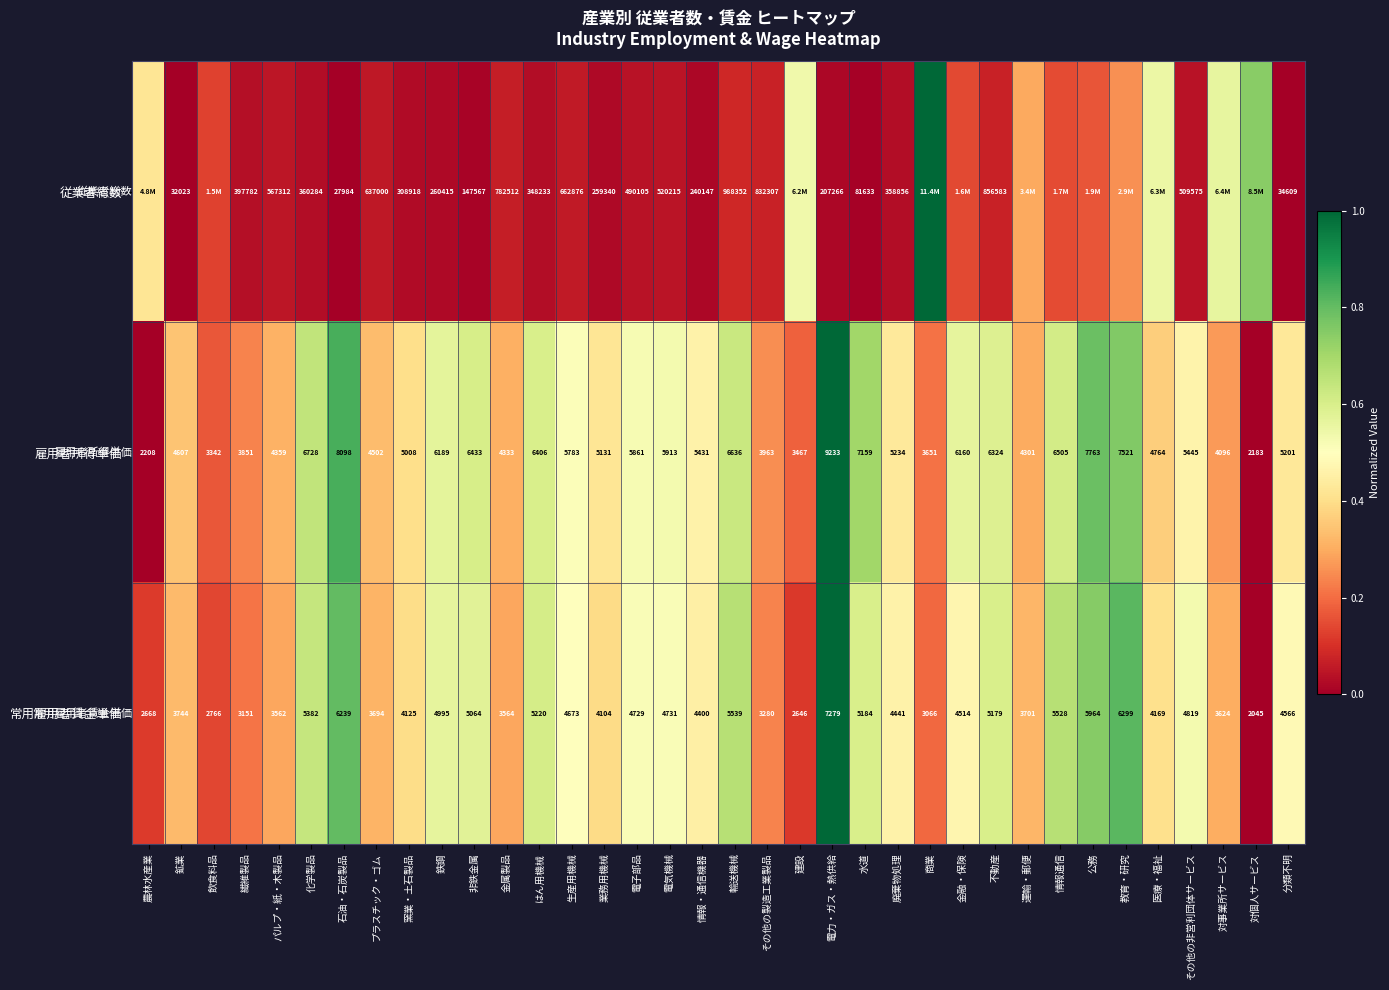

Between 電子部品 and 輸送機械, which series saw the biggest shift?

従業者総数